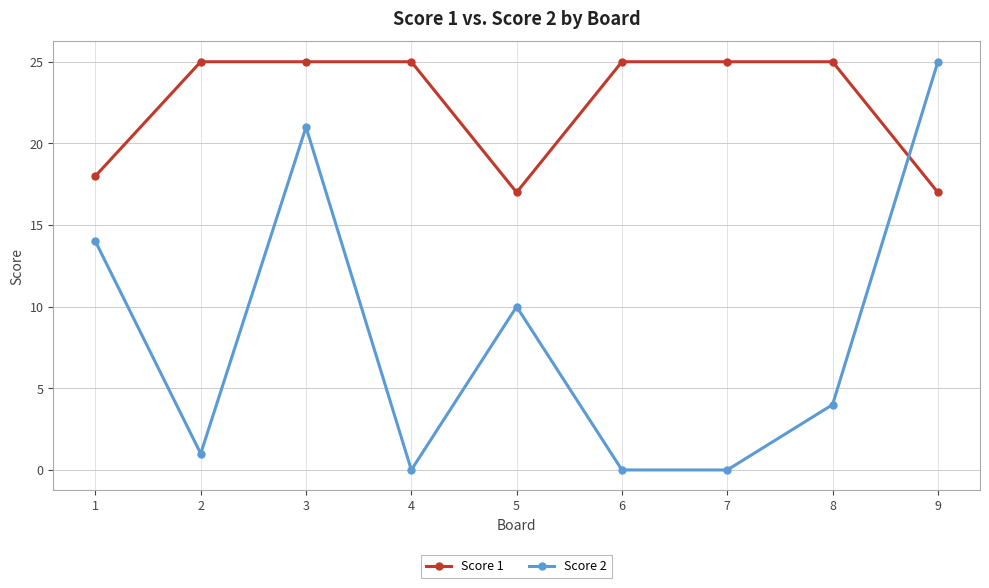

Reading left to right, extract all data points from this chart.

Score 1: 1=18	2=25	3=25	4=25	5=17	6=25	7=25	8=25	9=17
Score 2: 1=14	2=1	3=21	4=0	5=10	6=0	7=0	8=4	9=25